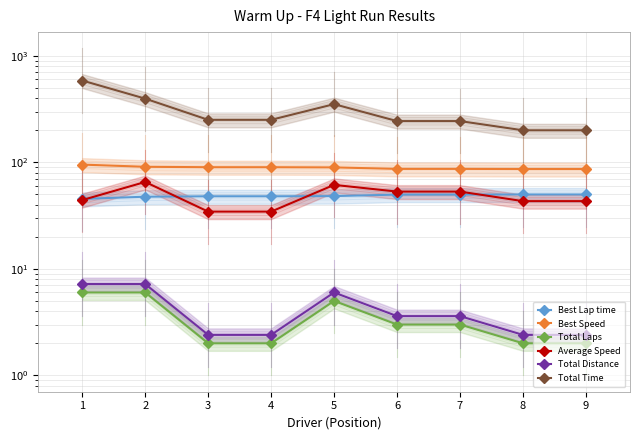

What is the difference between the maximum and minimum values in the Average Speed series?

30.9